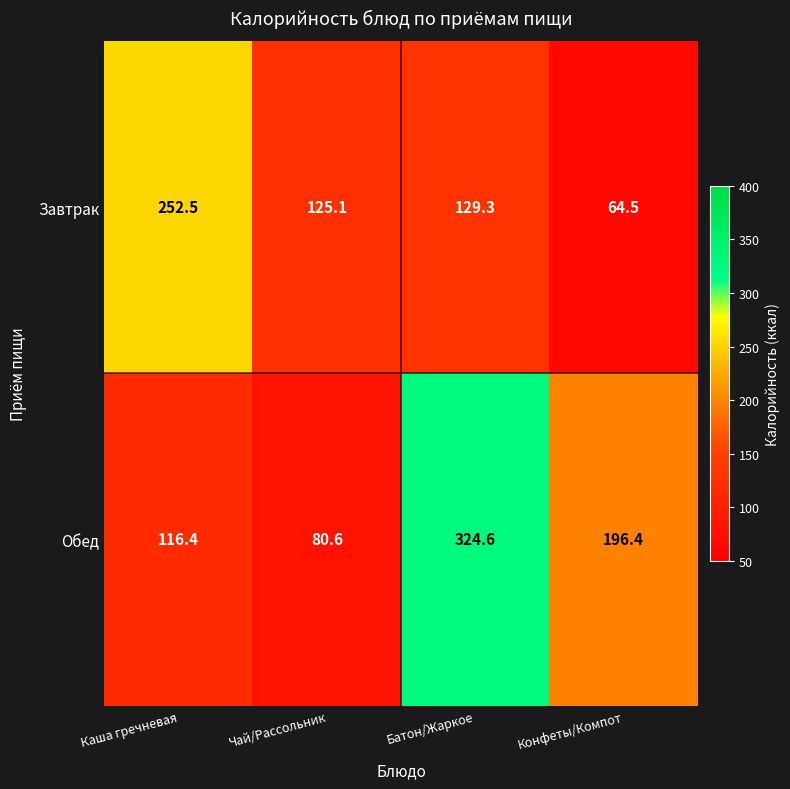

Which category has the highest value across all series?

Батон/Жаркое